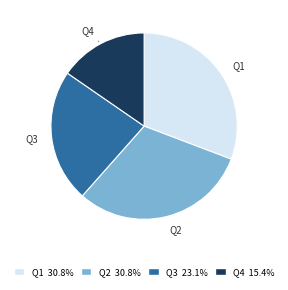

Which has a higher value, Q1 or Q3?

Q1